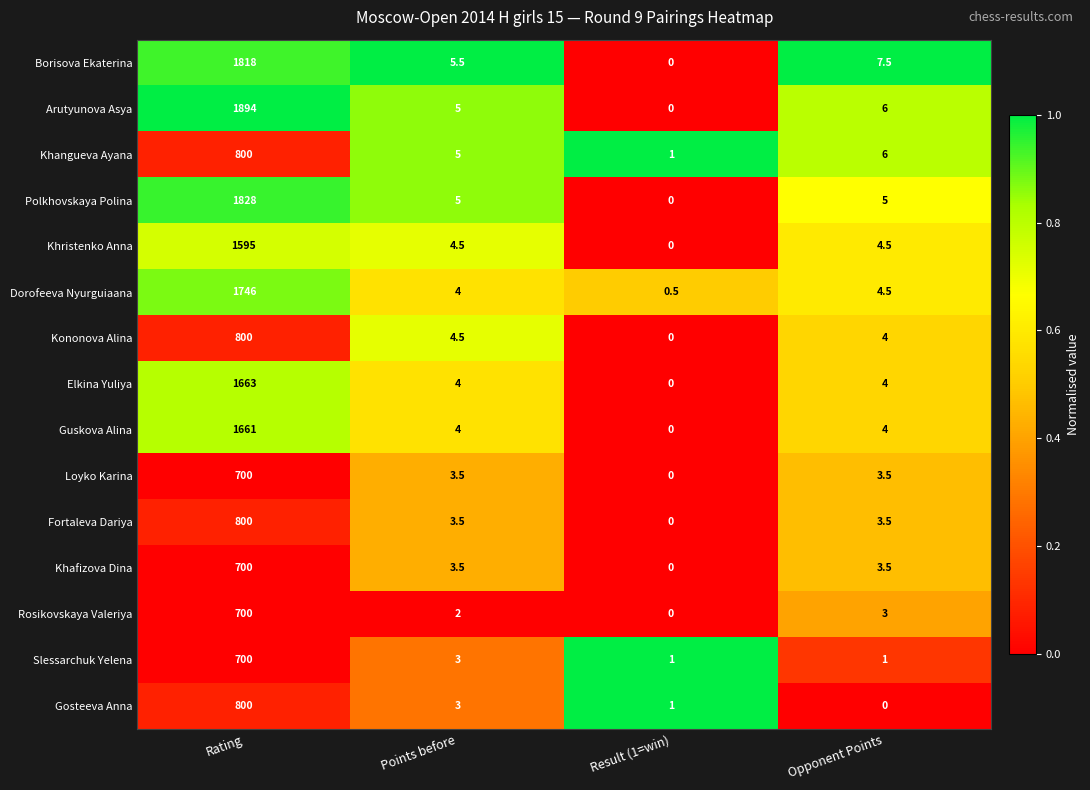

At which label does Khristenko Anna first exceed 4?

Rating